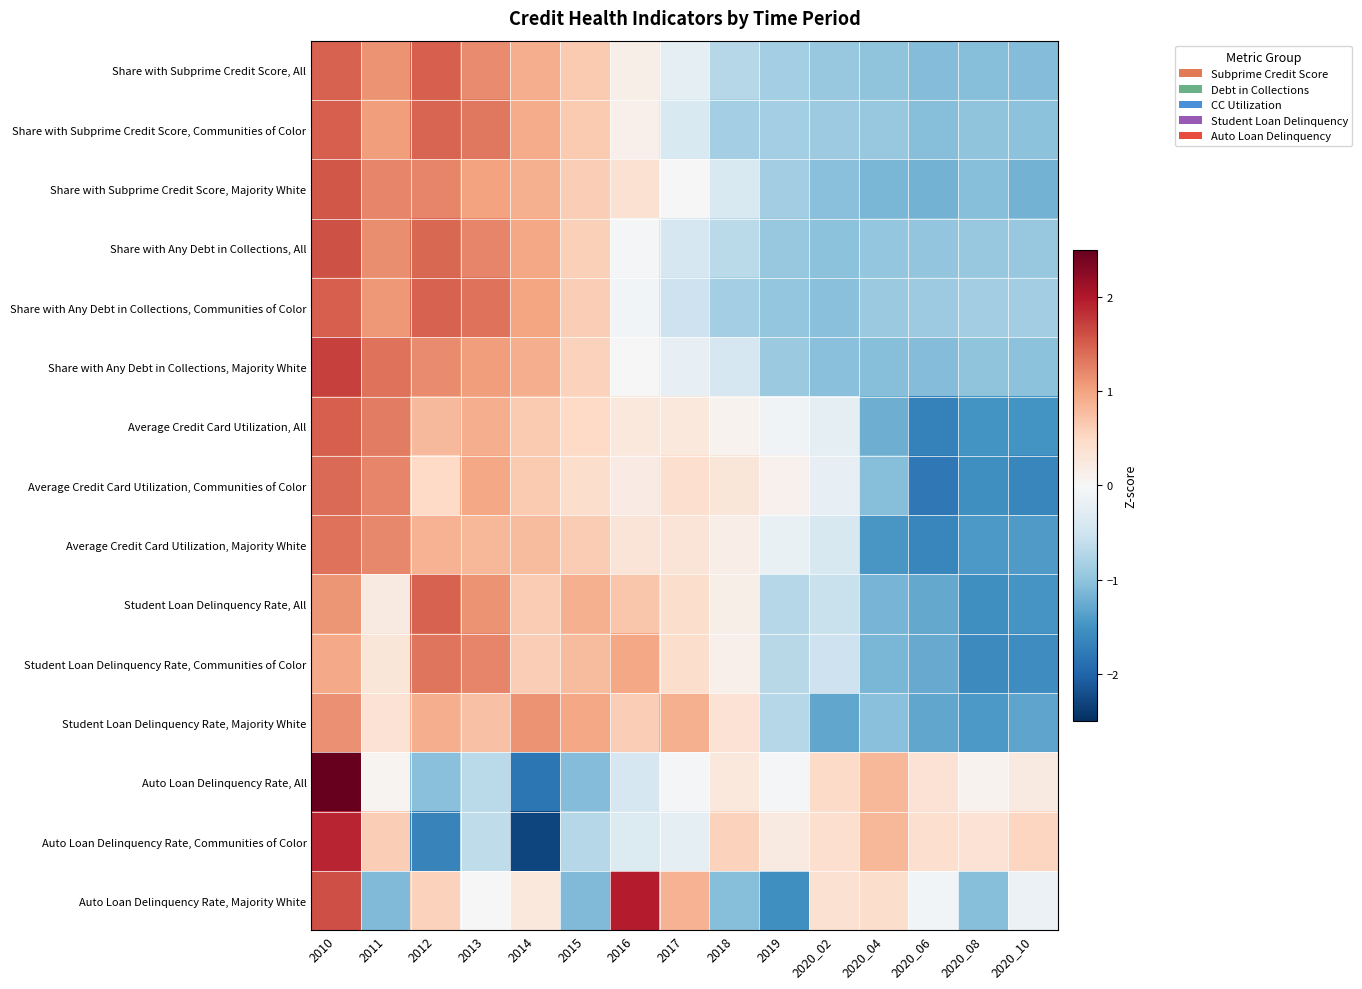

What is the spread (max minus min) of values at 2020_06?

2.2